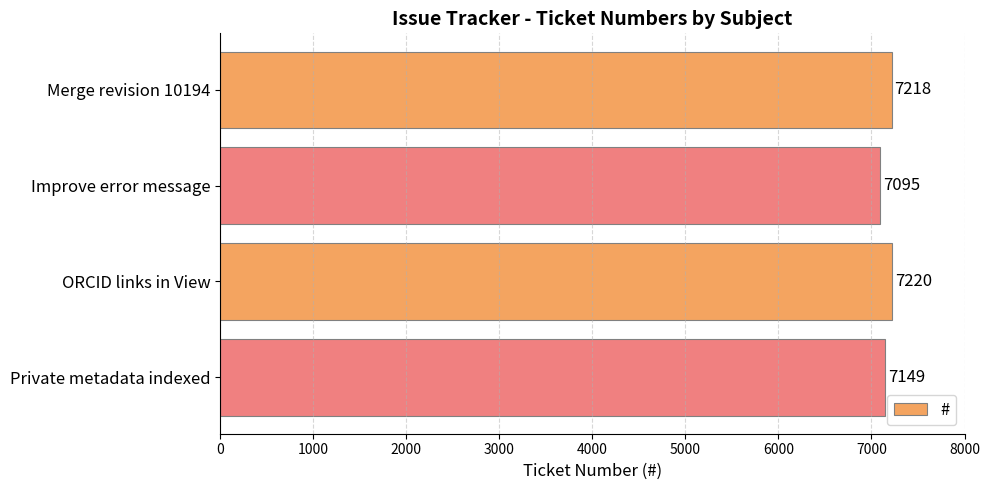

How many bars are there in total?

4